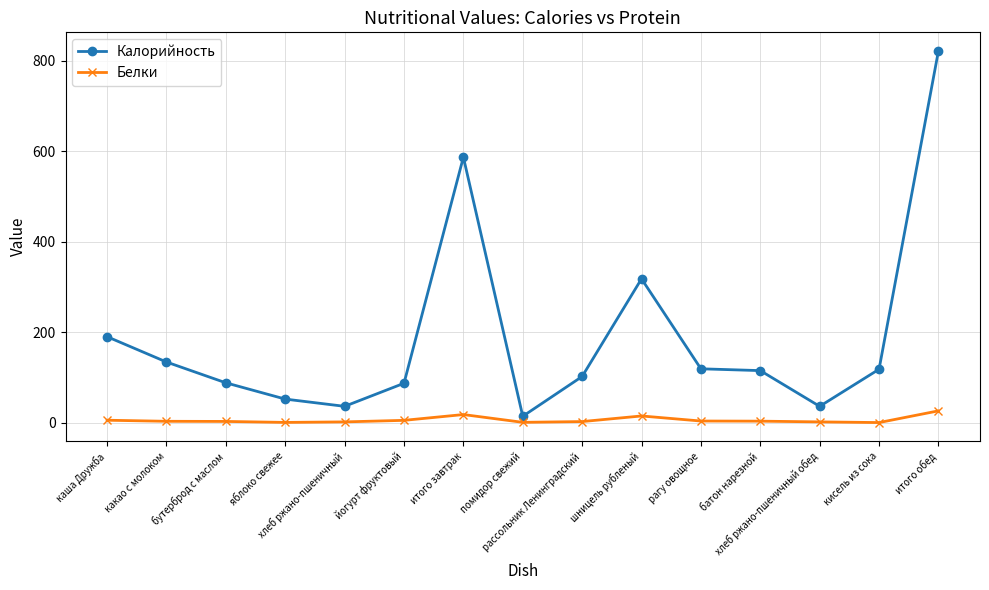

True or false: Калорийность and Белки cross at least once.

False